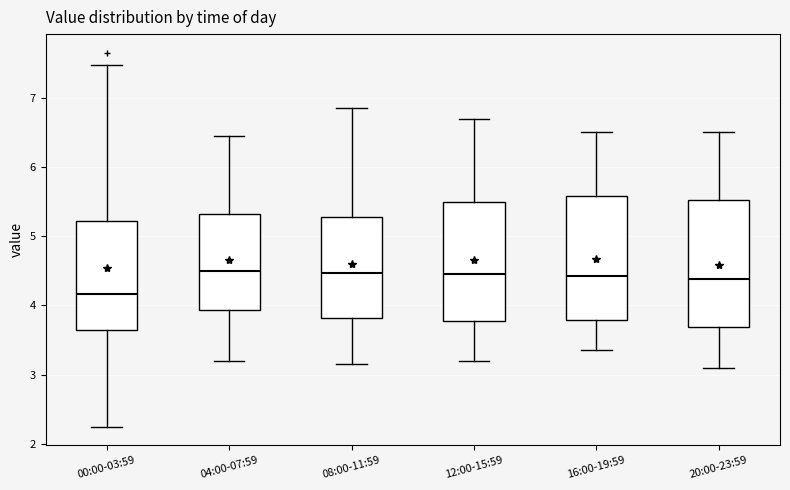

Which box's median line is the lowest?

00:00-03:59